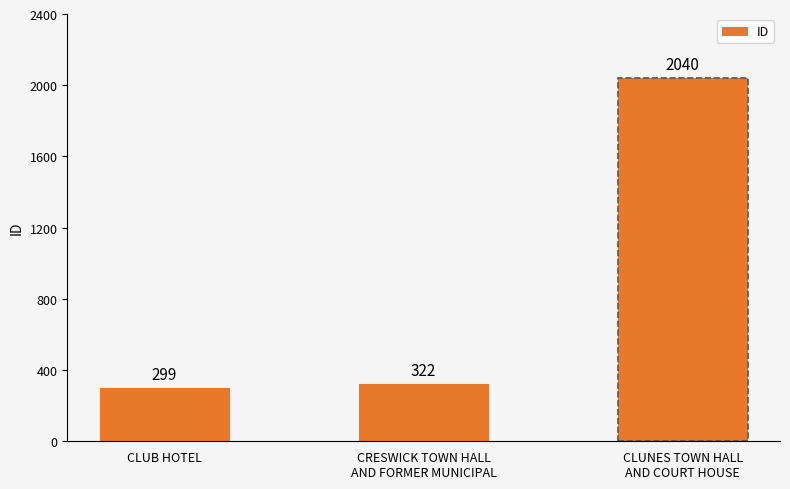

True or false: the data shows 322 at CRESWICK TOWN HALL
AND FORMER MUNICIPAL.

True